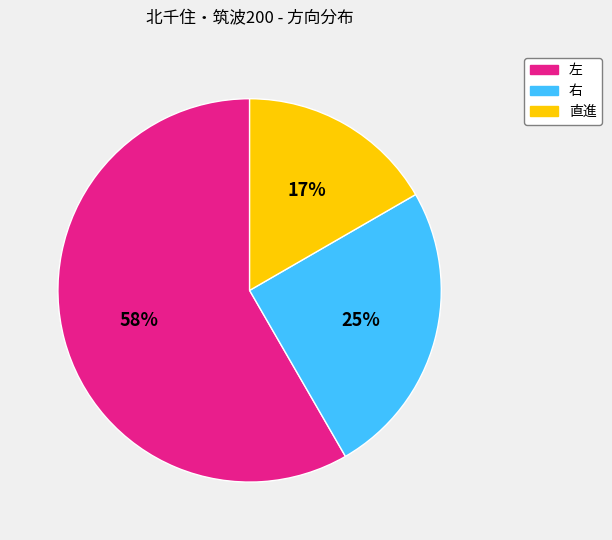

Is there a majority slice in this chart?

Yes